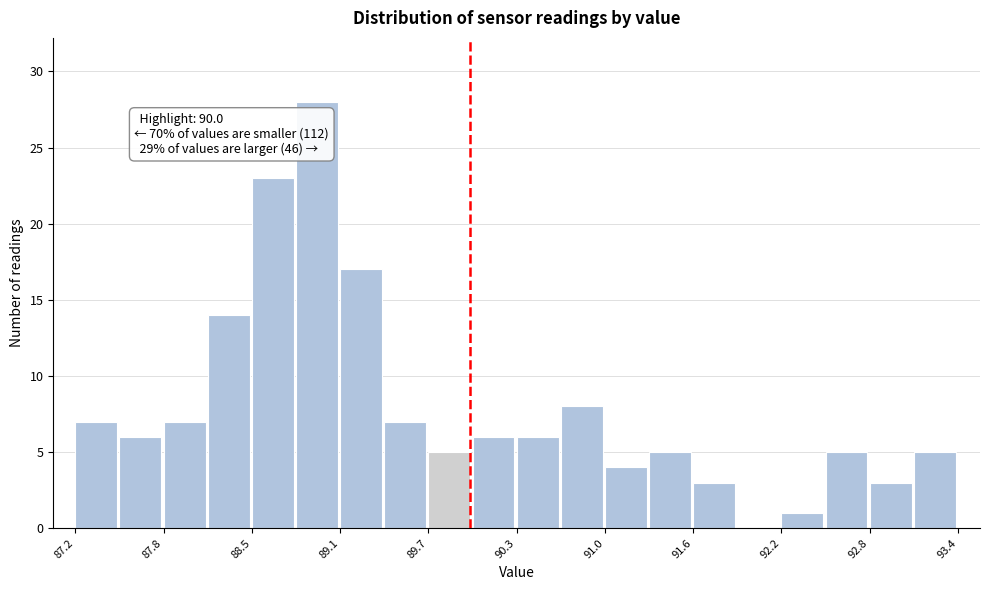

Around what value on the x-axis is the tallest bar? Give the approximate position of its centre, as read against the axis.

88.9